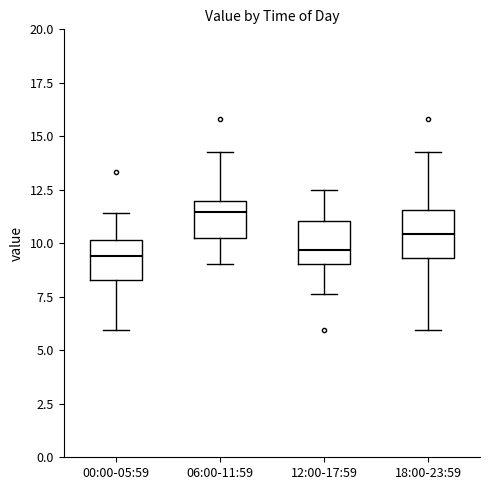

Reading left to right, transcribe this box plot: for each box, give where its median line is, the range the box spans, and where its two whiskers end, as read against the y-axis. The values are not printed on the chart, so give them approximately, as read against the axis.

00:00-05:59: median 9.5, box 8.5 to 10.0, whiskers 6.0 to 11.5
06:00-11:59: median 11.5, box 10.0 to 12.0, whiskers 9.0 to 14.5
12:00-17:59: median 9.5, box 9.0 to 11.0, whiskers 7.5 to 12.5
18:00-23:59: median 10.5, box 9.5 to 11.5, whiskers 6.0 to 14.5